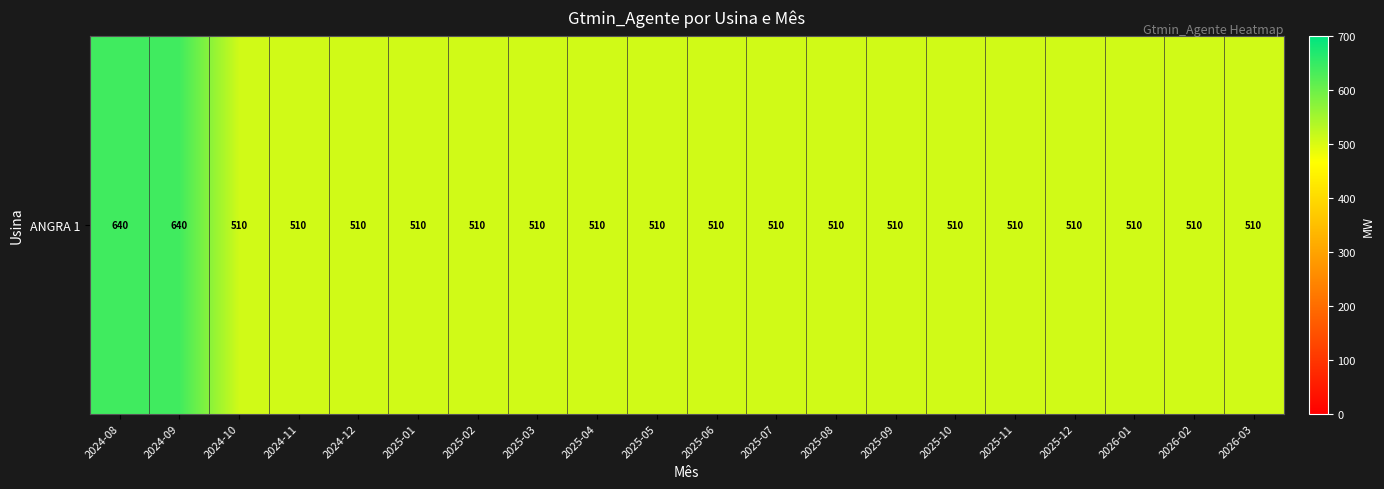

Reading left to right, what are all the values shown in this chart?

640.0	640.0	509.8	509.8	509.8	509.8	509.8	509.8	509.8	509.8	509.8	509.8	509.8	509.8	509.8	509.8	509.8	509.8	509.8	509.8